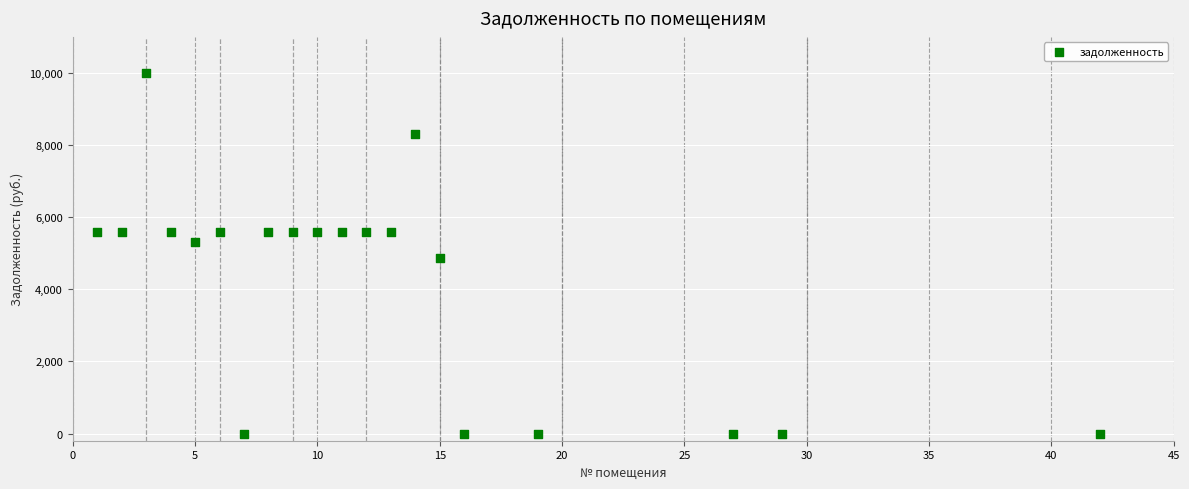

What is the range of X values (max minus min)?

41.0